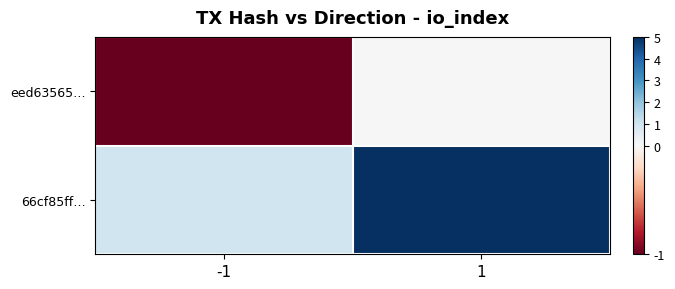

Which series changed the most between -1 and 1?

66cf85ff…